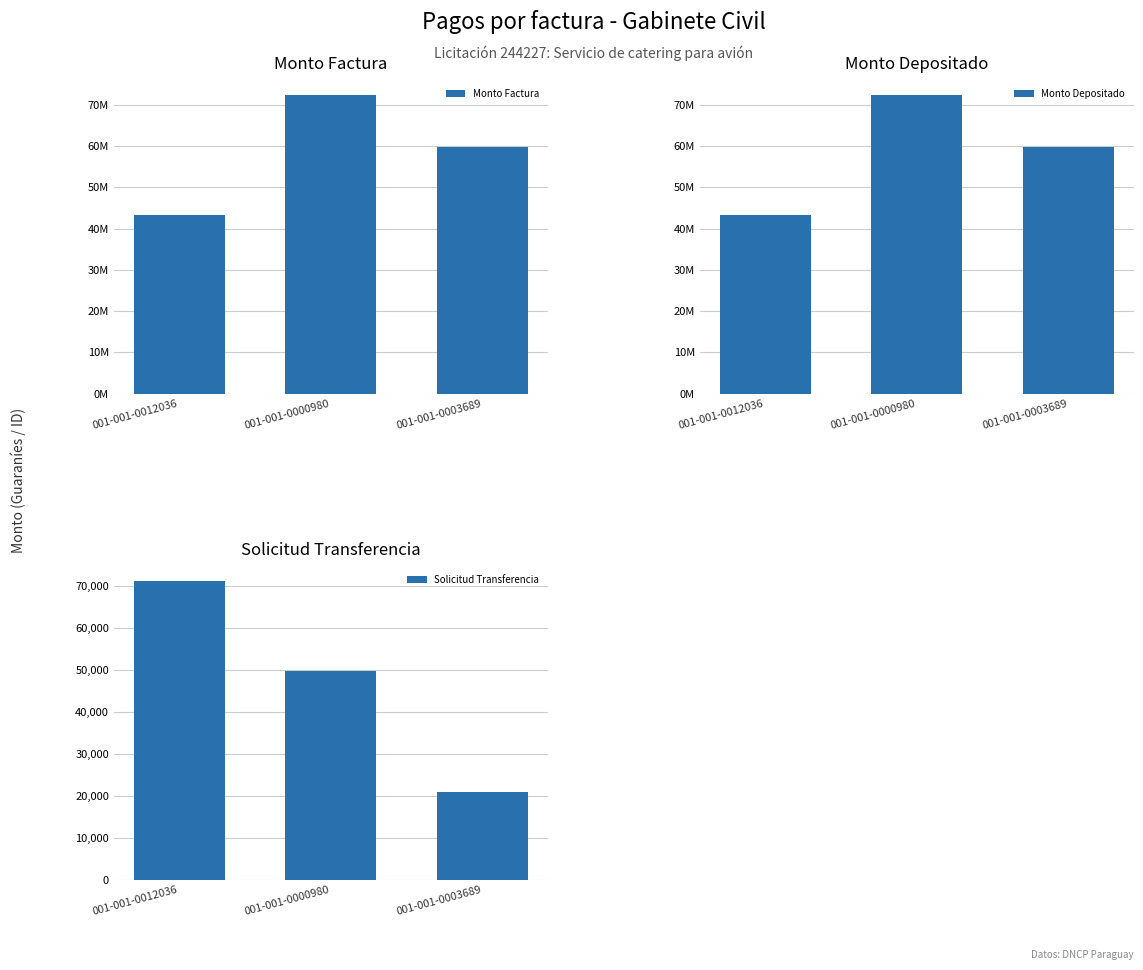

At which label is Solicitud Transferencia closest to 45961?

001-001-0000980